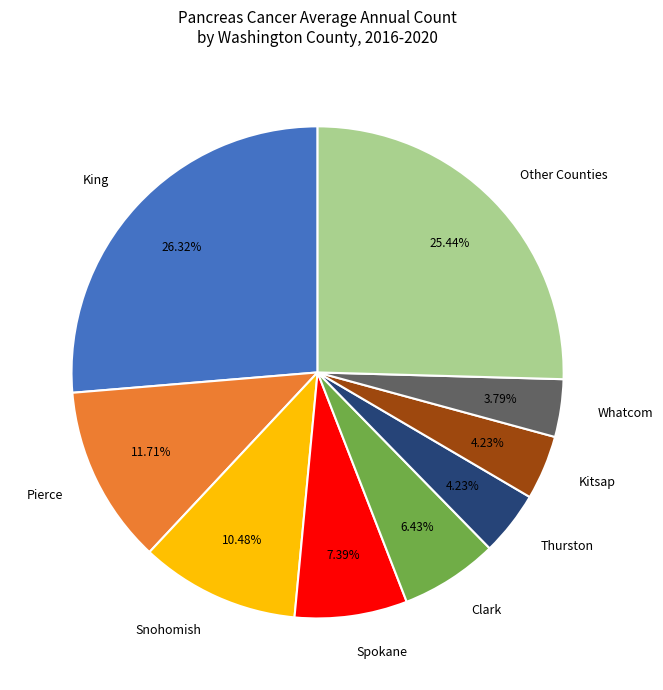

Is the sum of Clark and King greater than half?

No